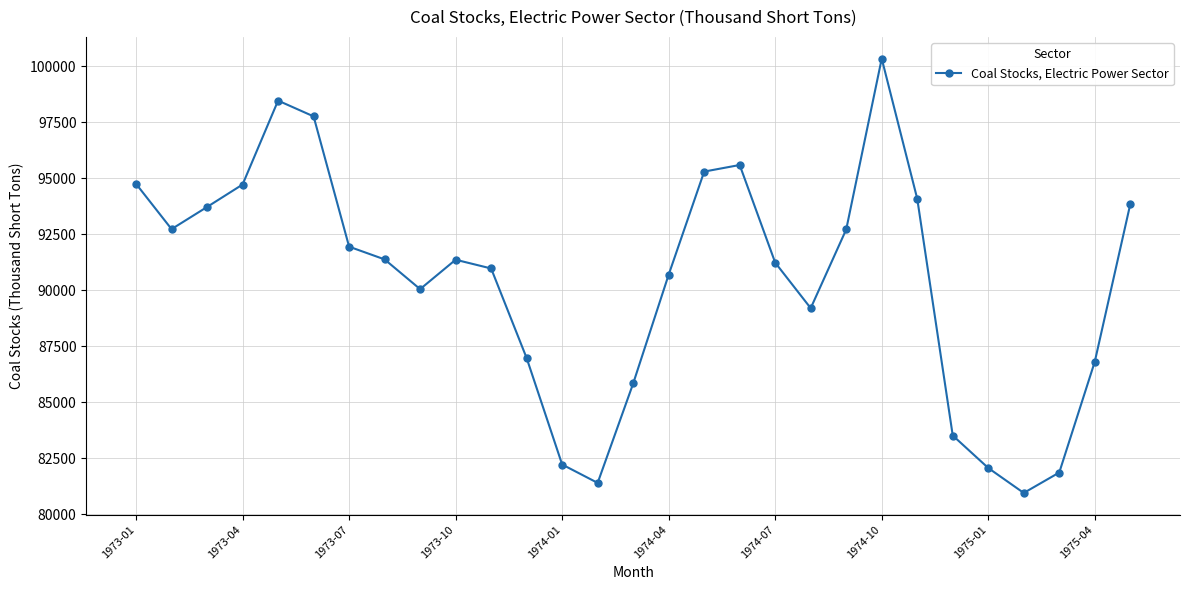

What is the sum of all values?

2622327.1